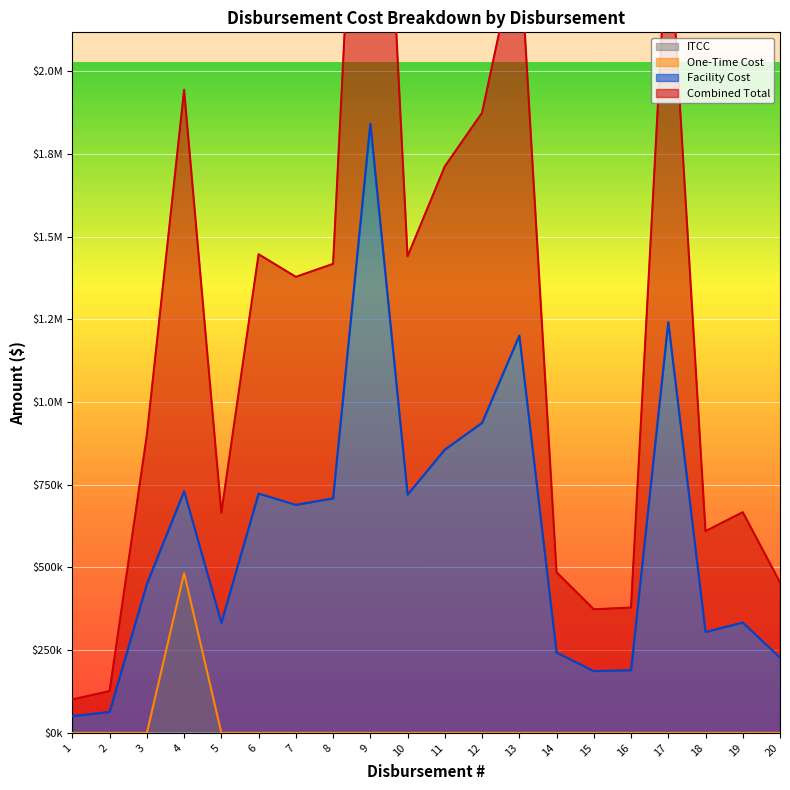

True or false: One-Time Cost and Combined Total intersect in this chart.

False